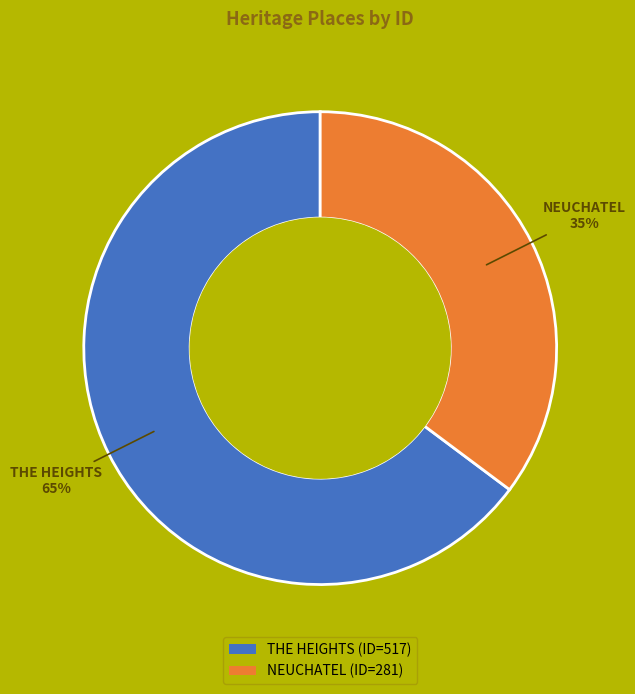

Approximately how many times larger is the value at NEUCHATEL (ID=281) compared to THE HEIGHTS (ID=517)?

0.5